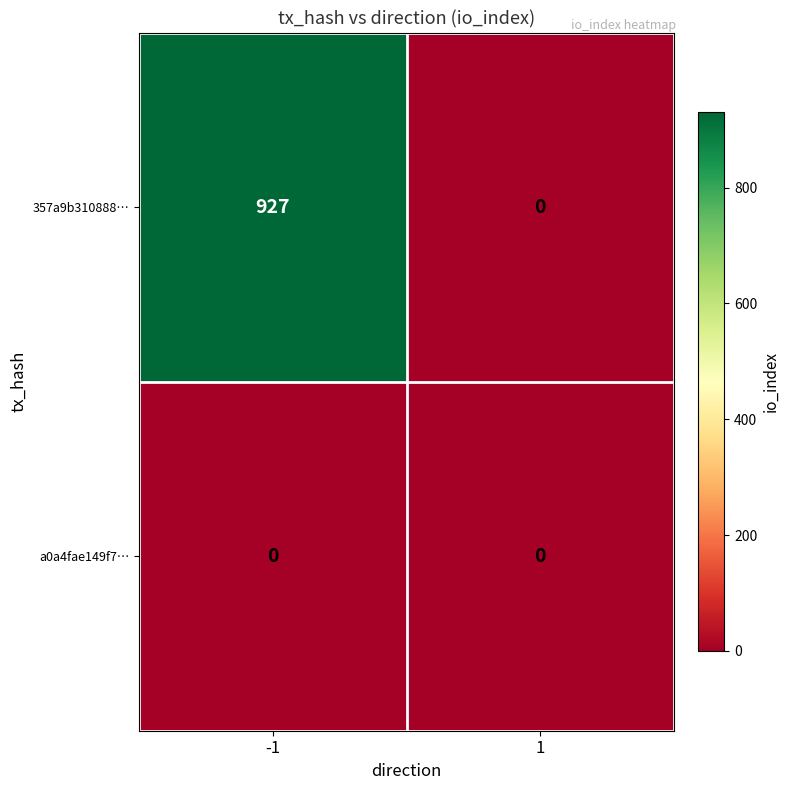

Rank the series by their average value, from highest to lowest.

357a9b310888…, a0a4fae149f7…